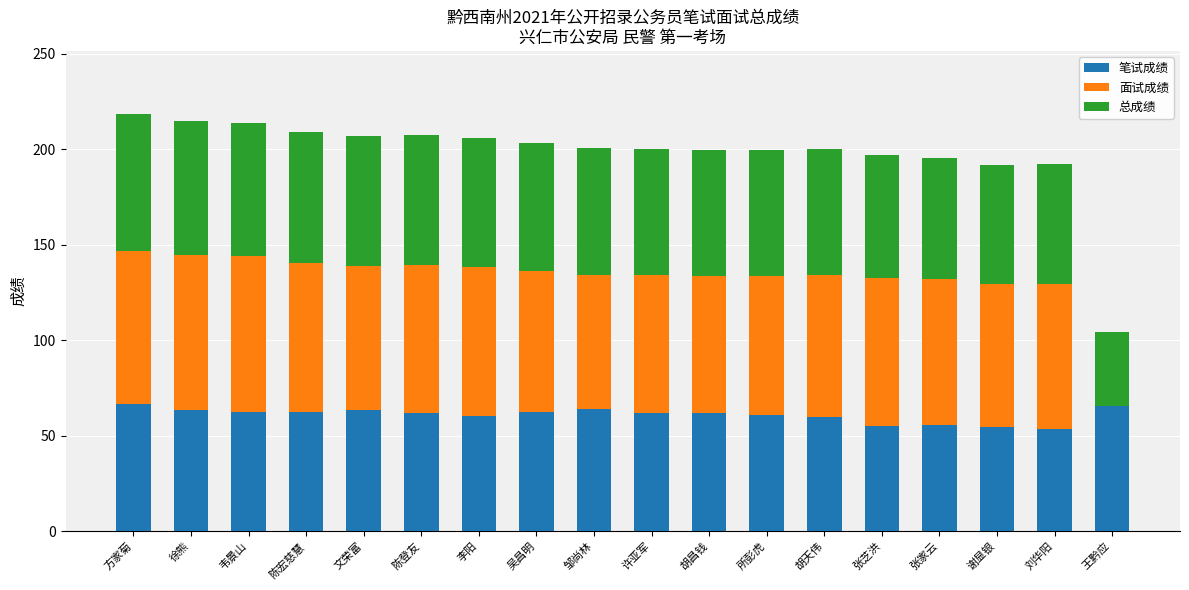

What is the maximum value for 笔试成绩?

66.8